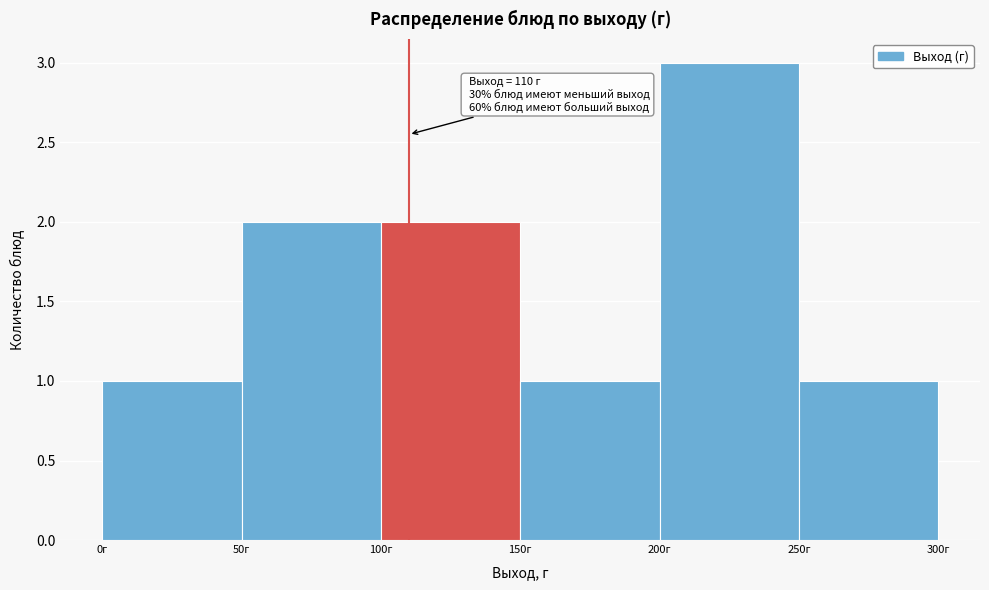

Over which range of the x-axis is the bar tallest?

200 to 250